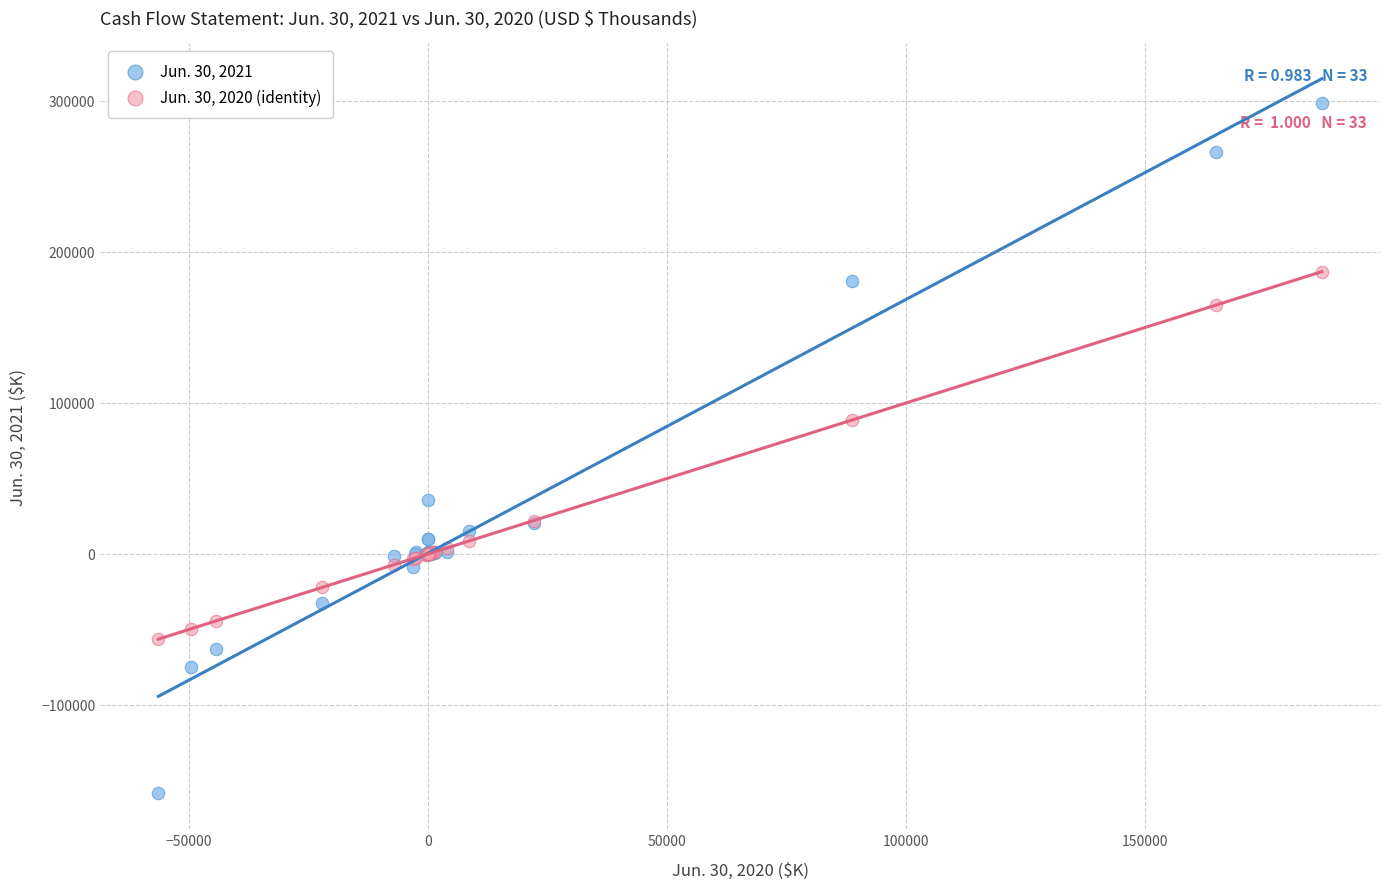

Across all series, what Y value is closest to 70047?

88714